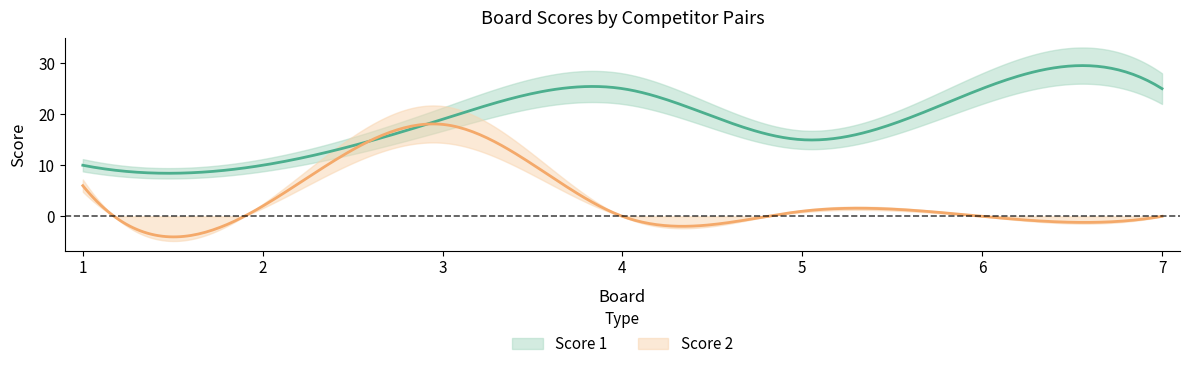

The value of Score 2 at 5 is 1. True or false?

True